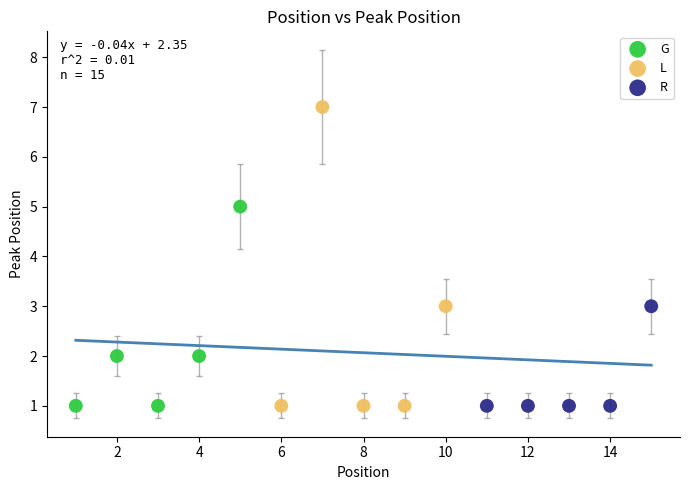

Which series reaches the maximum Y coordinate?

L